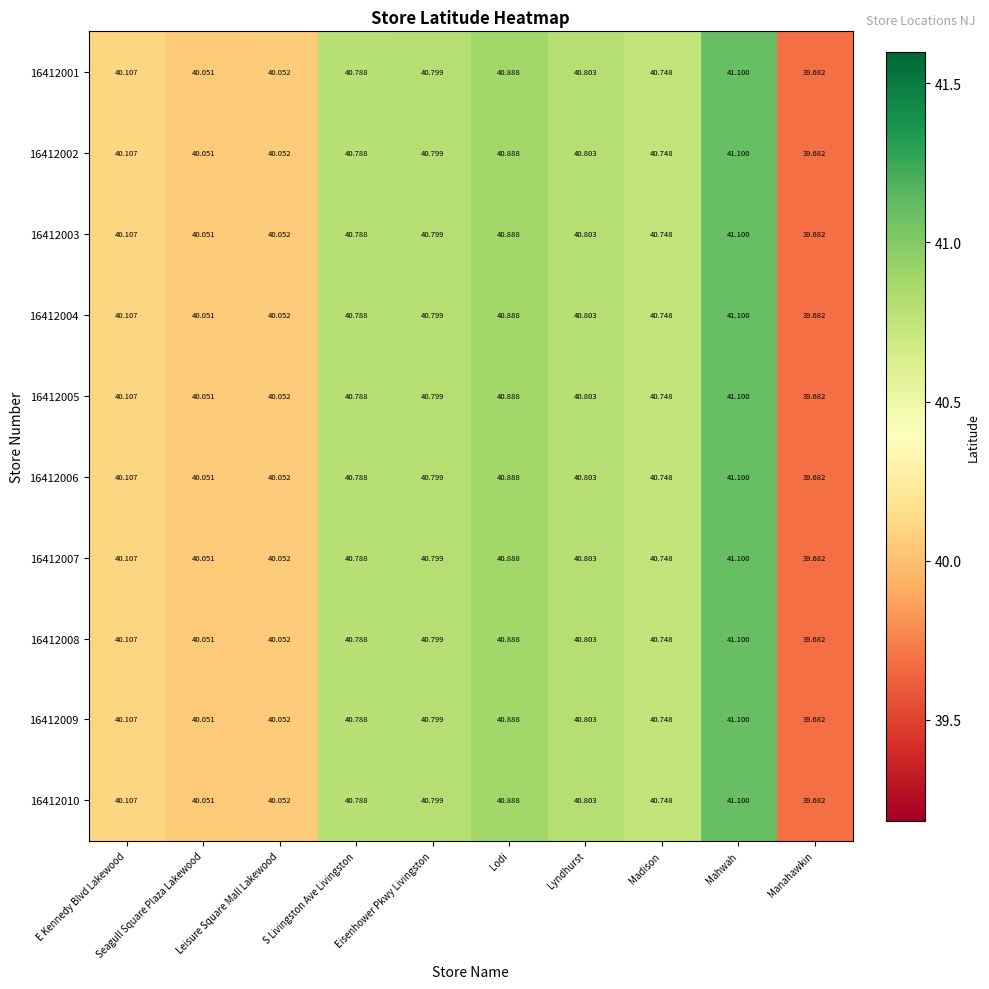

At which label does 16412003 first exceed 40?

E Kennedy Blvd Lakewood